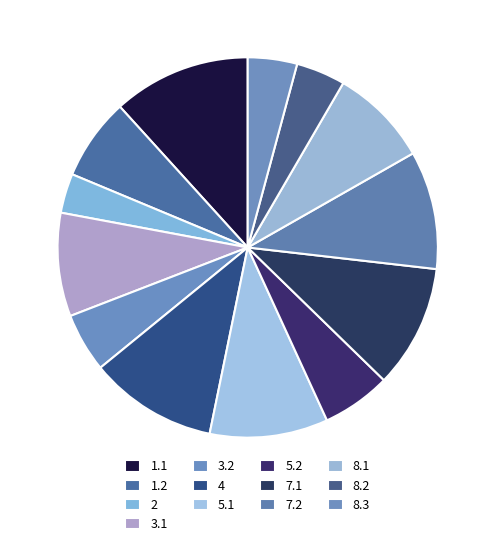

Between 1.2 and 5.2, which is larger?

1.2